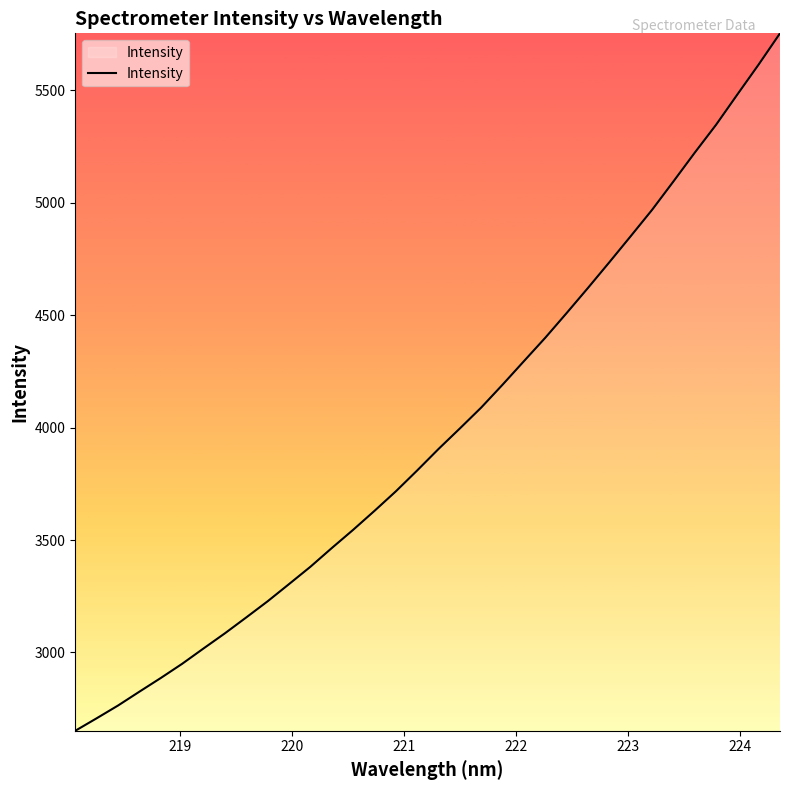

What is the maximum value shown in the chart?

5754.1